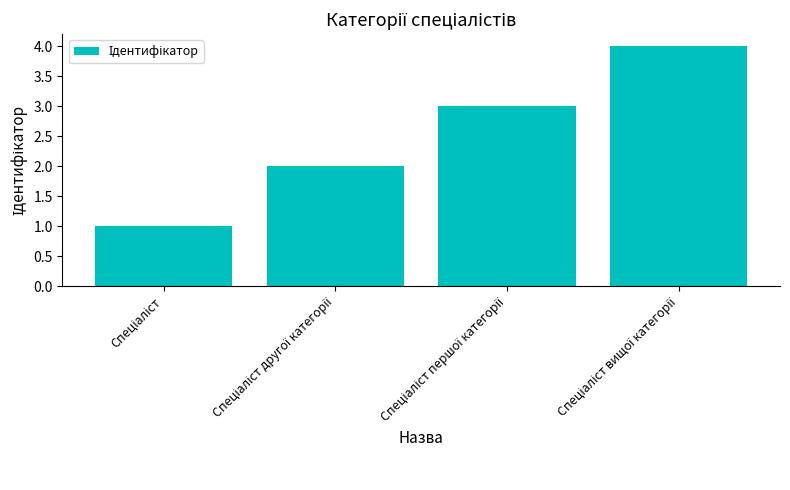

What is the sum of all values?

10